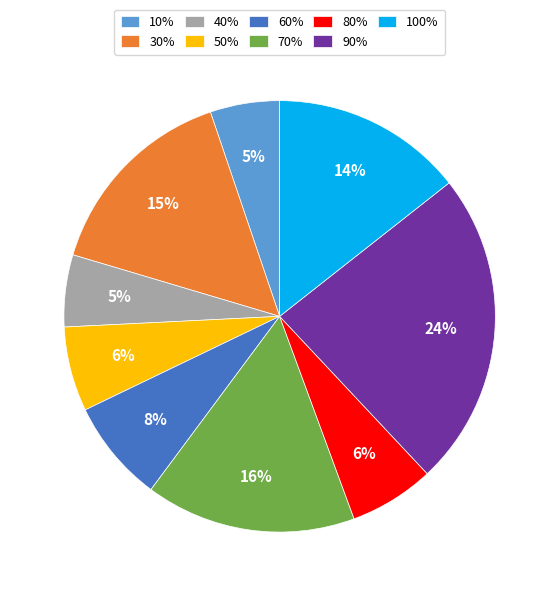

Is there any slice that represents more than half of the pie?

No